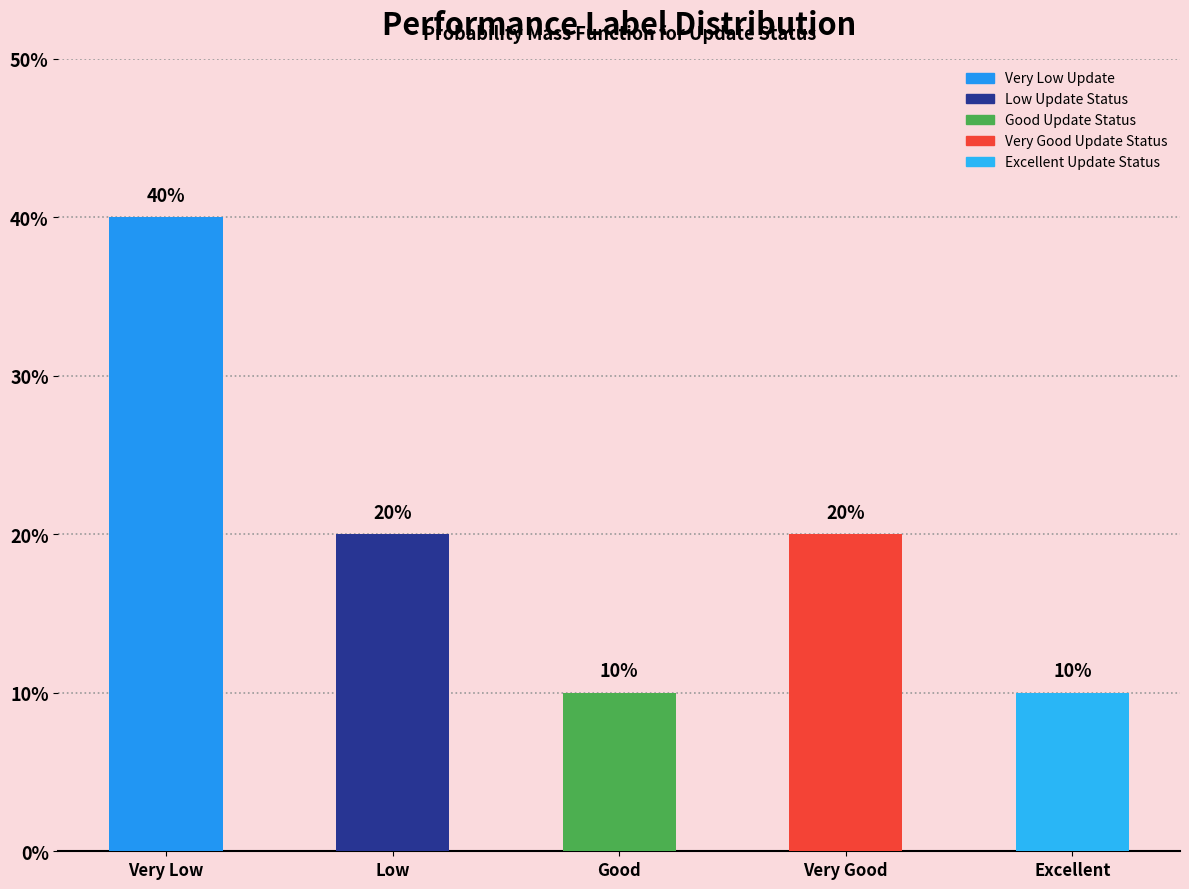

What is the label of the 5th bar from the right?

Very Low Update